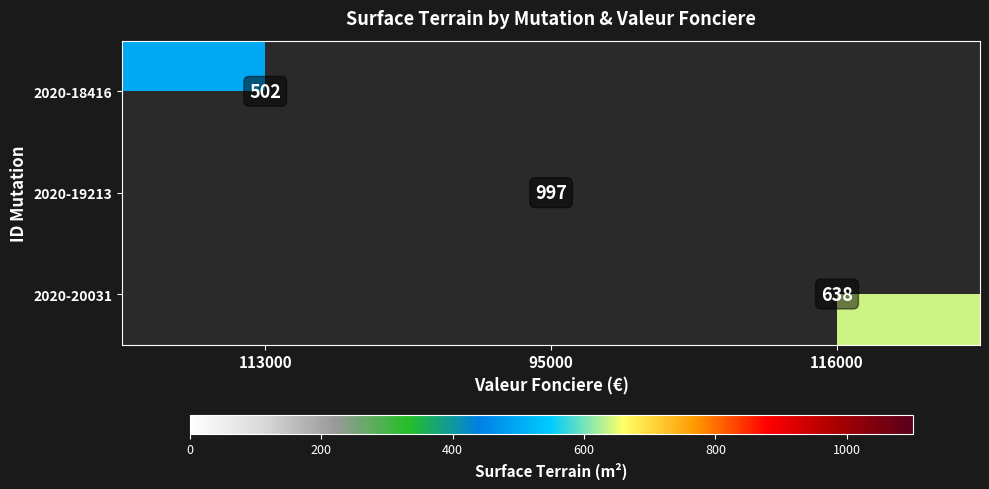

The 2020-18416 series shows 502 at 113000. True or false?

True